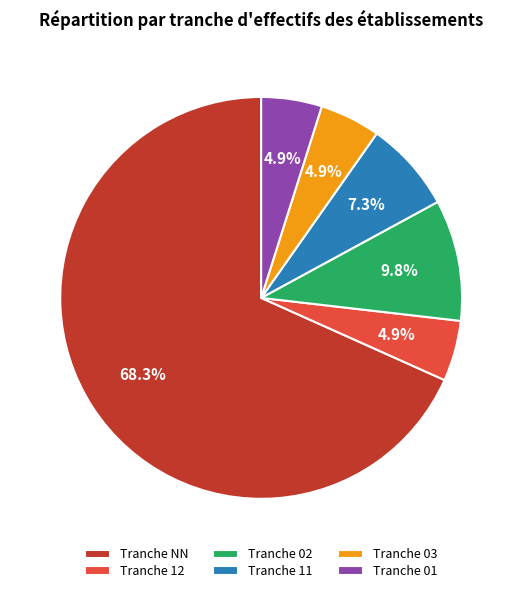

Combined, what portion of the pie is Tranche 12 and Tranche 03?

9.8%